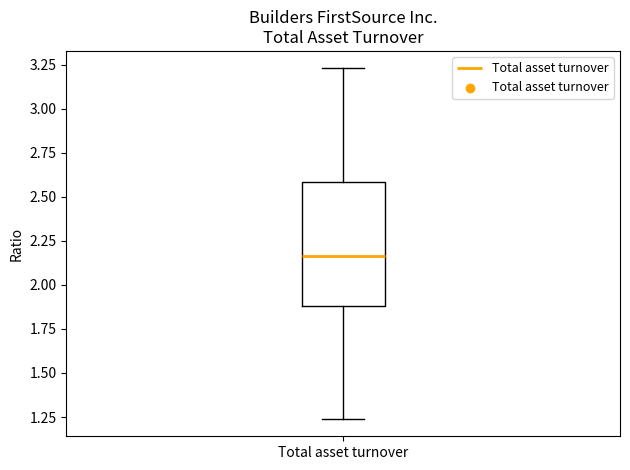

Where is the lower edge of the box for Total asset turnover on the y-axis? The values are not printed on the chart, so give them approximately, as read against the axis.

1.90